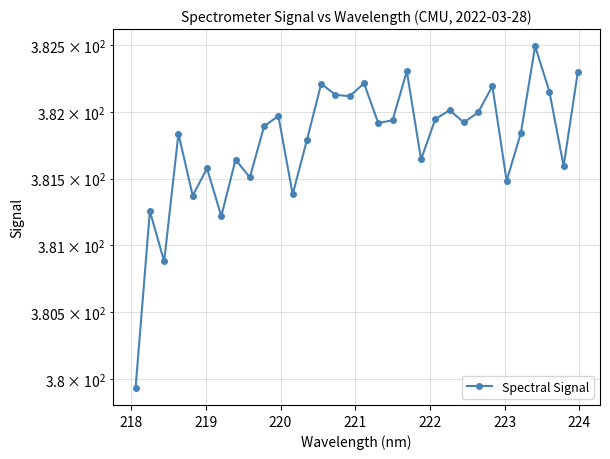

Where is the data nearest to the value 381?

219